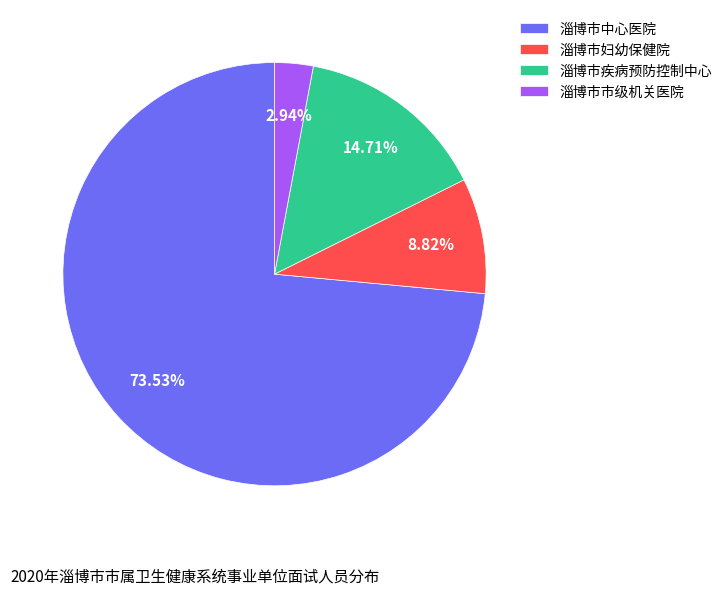

Which slice is the largest?

淄博市中心医院